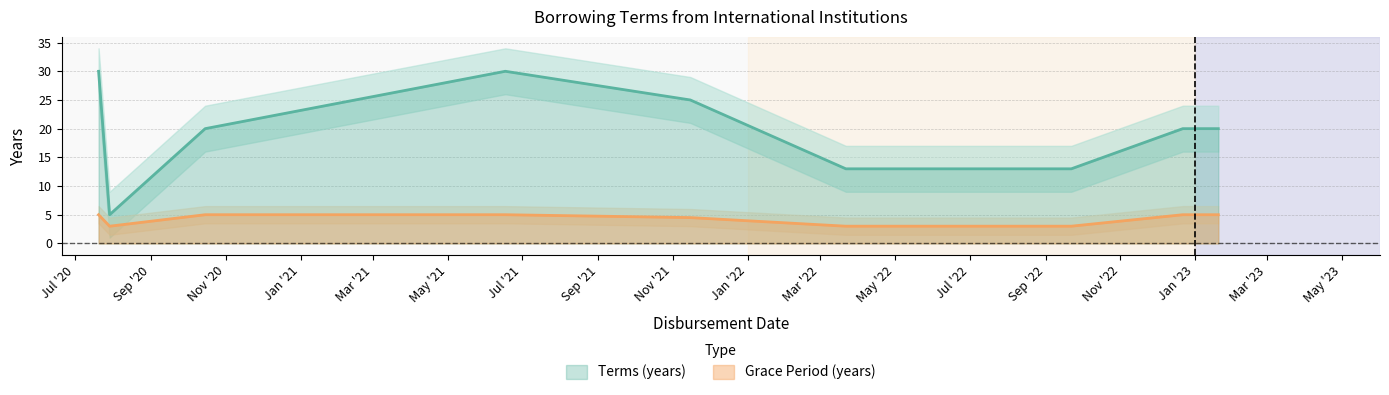

Reading right to left, list all the values displayed in this chart.

terms_years: 20.0	20.0	13.0	13.0	25.0	30.0	20.0	5.0	30.0
grace_period: 5.0	5.0	3.0	3.0	4.5	5.0	5.0	3.0	5.0